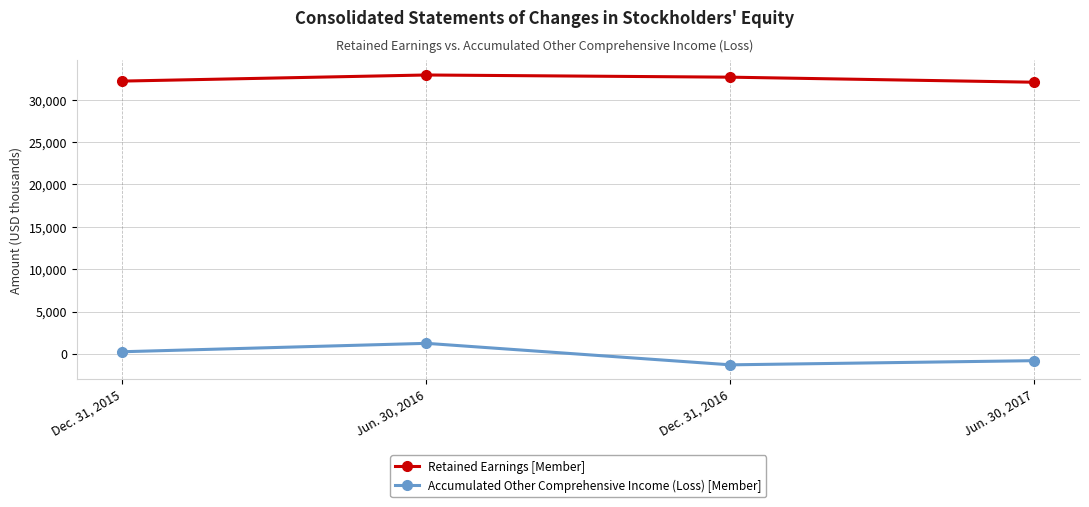

Which series has the largest total across all categories?

Retained Earnings [Member]